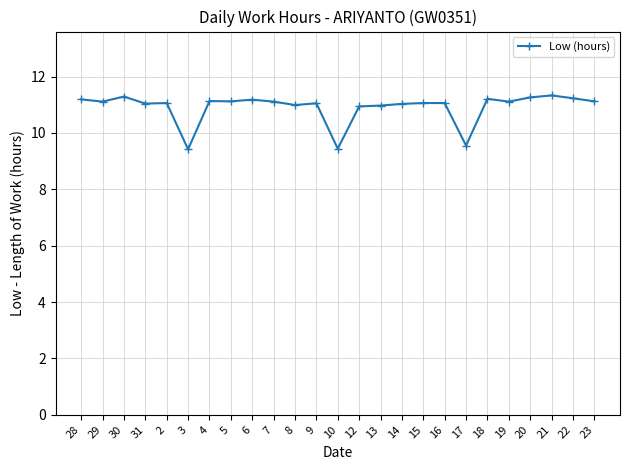

What is the minimum value shown in the chart?

9.4